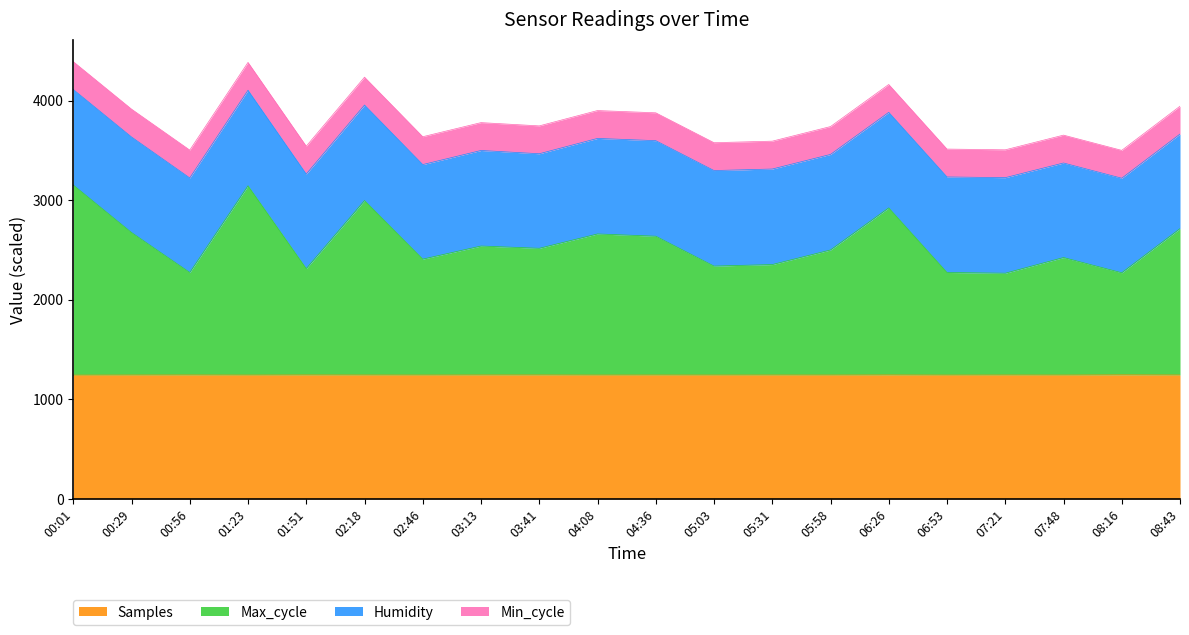

How many data points in Samples are less than 1244?

2